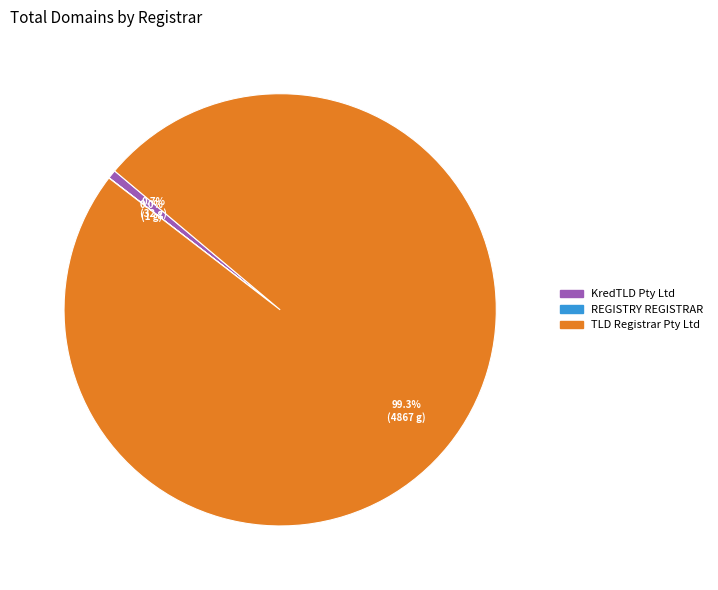

Is there a majority slice in this chart?

Yes